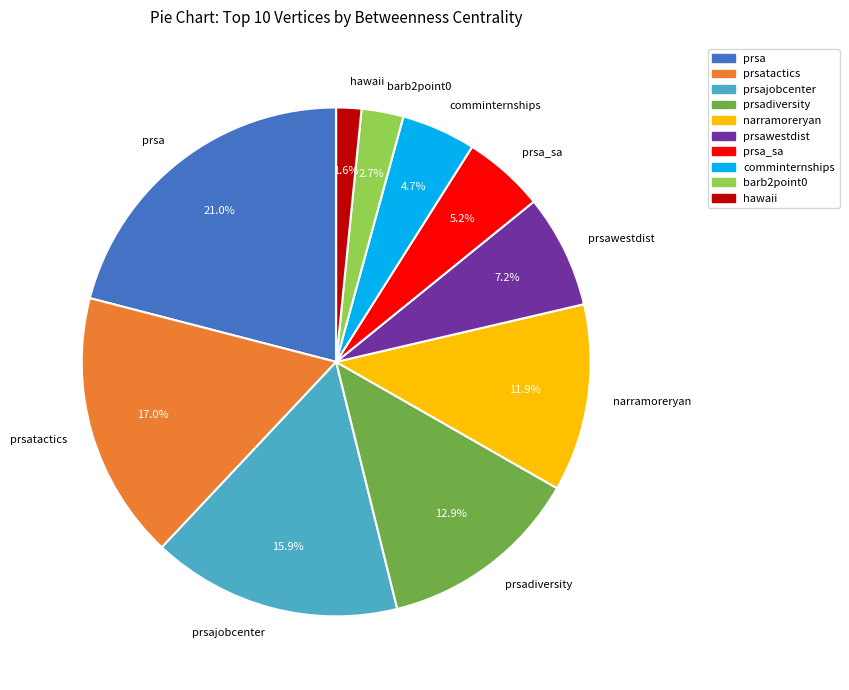

What is the ratio of the value at prsadiversity to the value at prsawestdist?

1.8